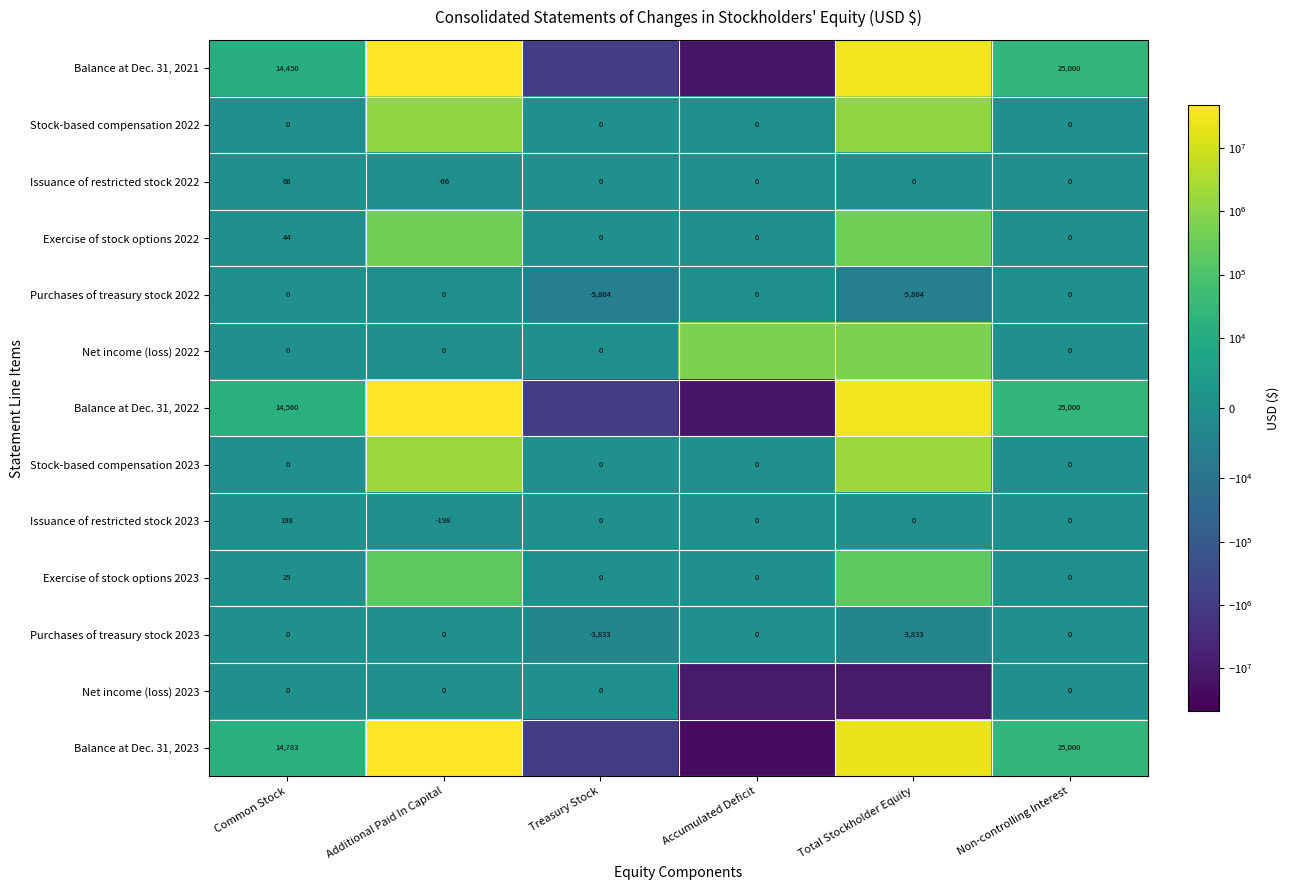

What is the sum of the Issuance of restricted stock 2022 values at Common Stock and Treasury Stock?

66